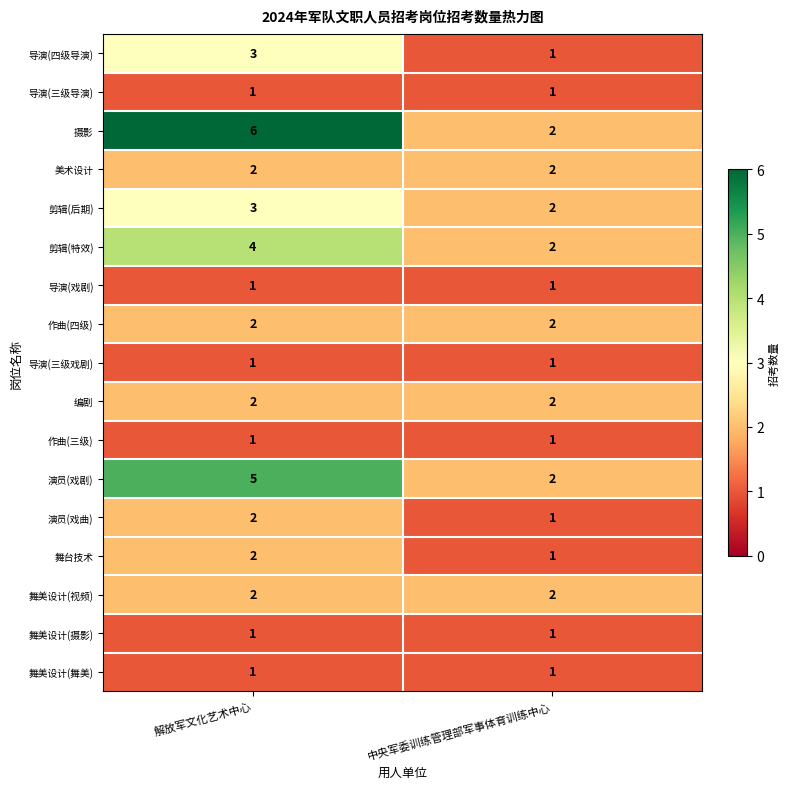

What is the sum of the 演员(戏曲) values at 中央军委训练管理部军事体育训练中心 and 解放军文化艺术中心?

3